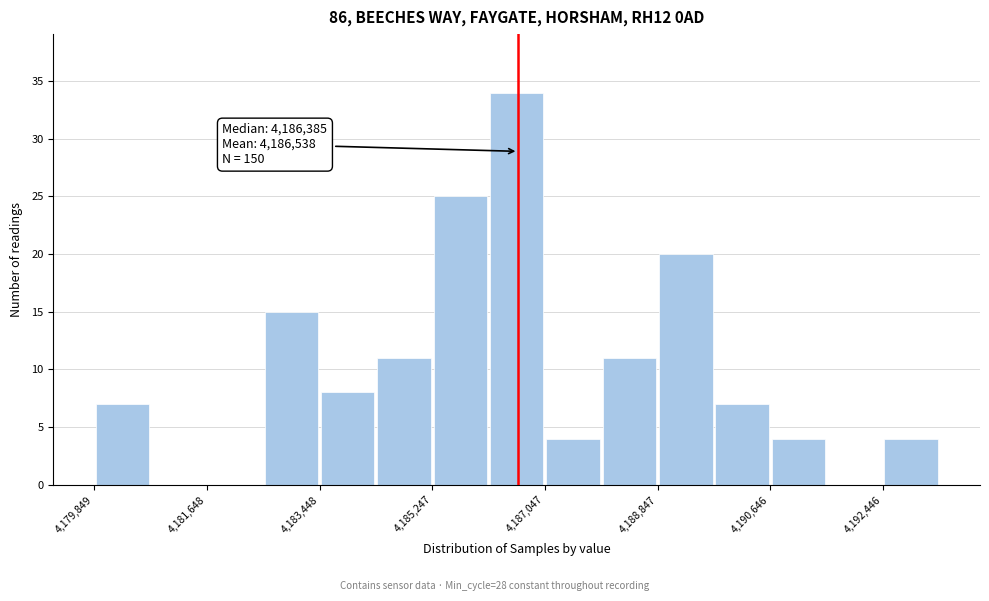

Which range on the x-axis has the tallest bar?

4186200 to 4187000